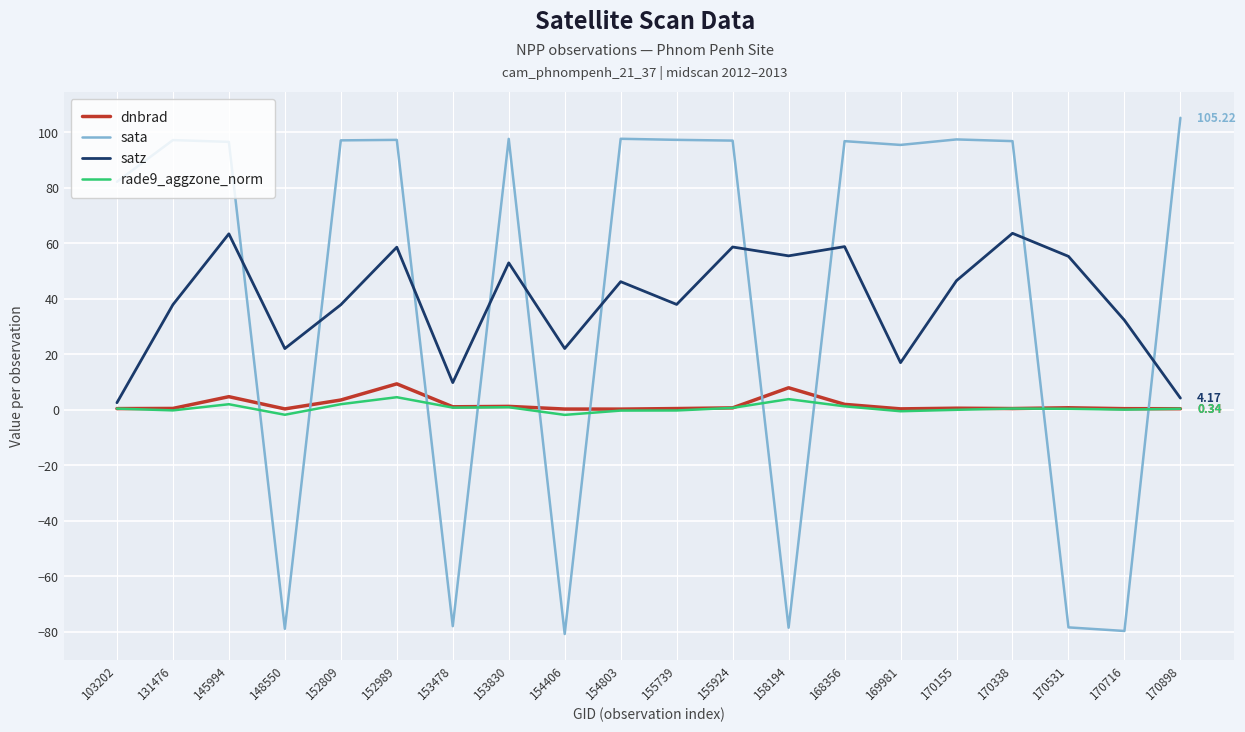

Is this an area chart (filled region under the line)?

No